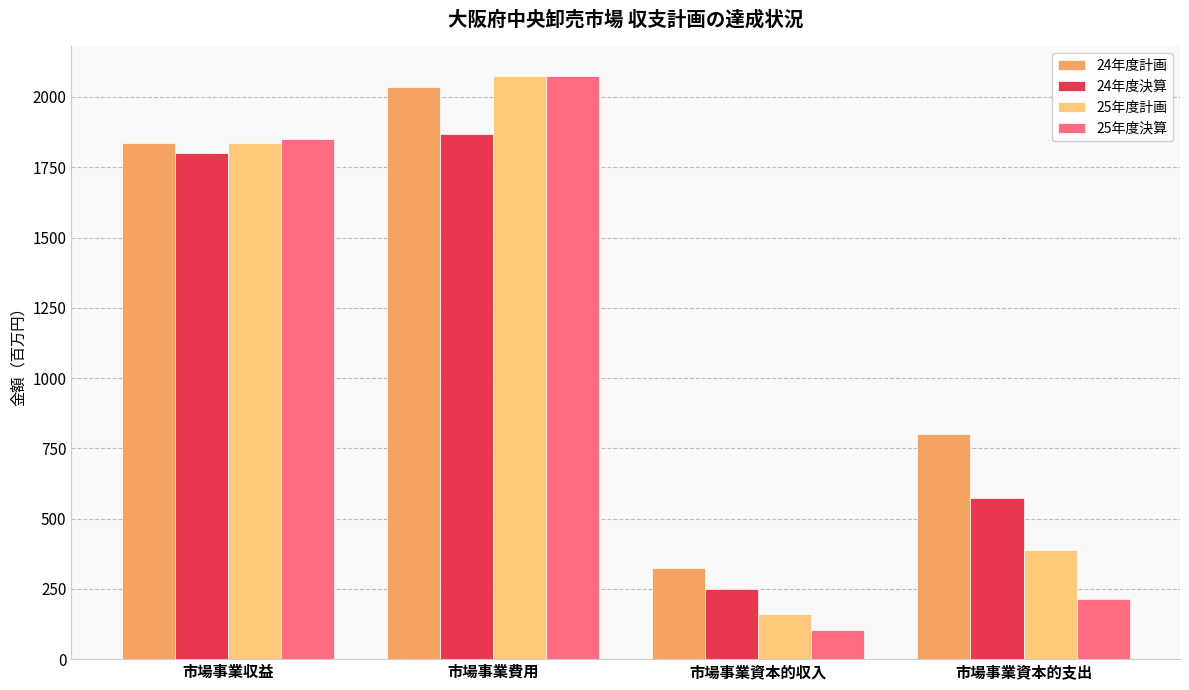

What is the smallest value displayed?

102.0